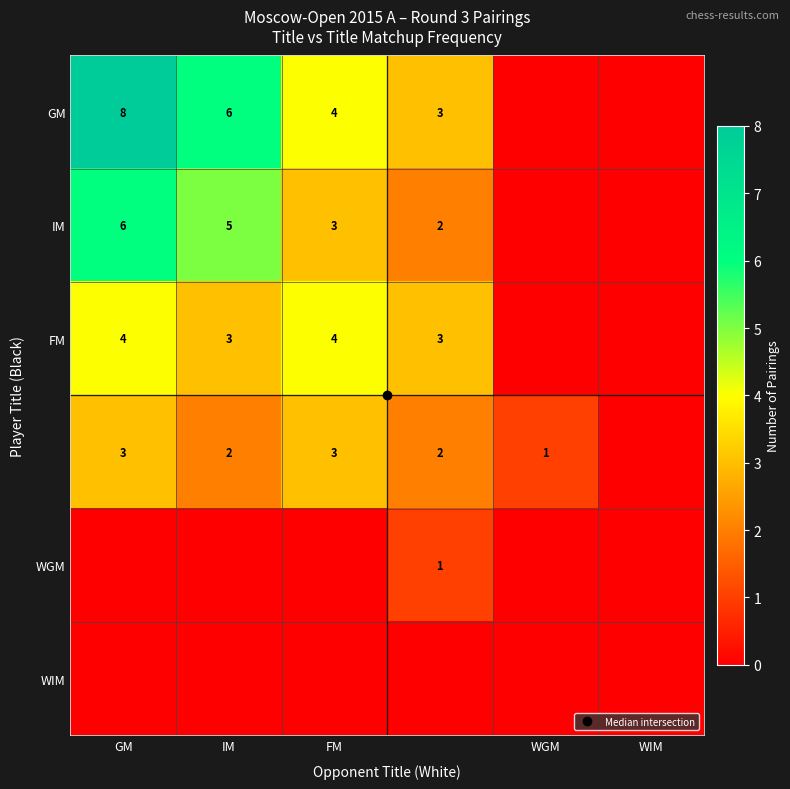

Is it true that IM equals 3 at WIM?

False